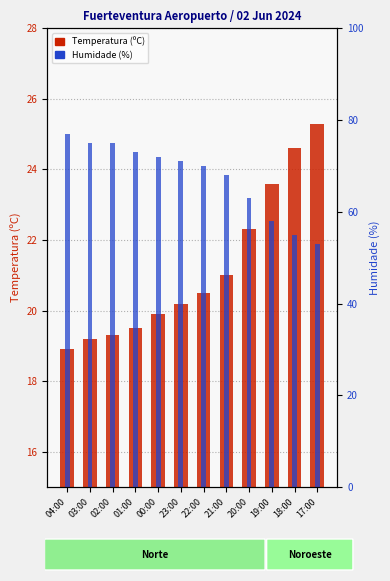

At which category does the chart reach its peak across all series?

04:00